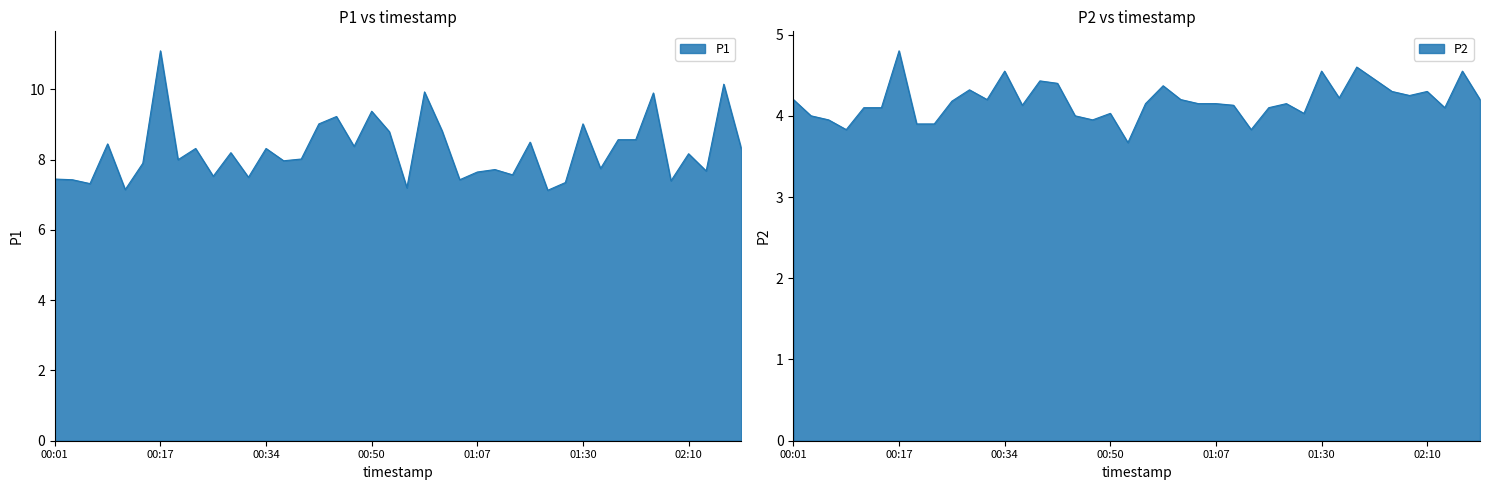

True or false: P2 and P1 cross at least once.

False